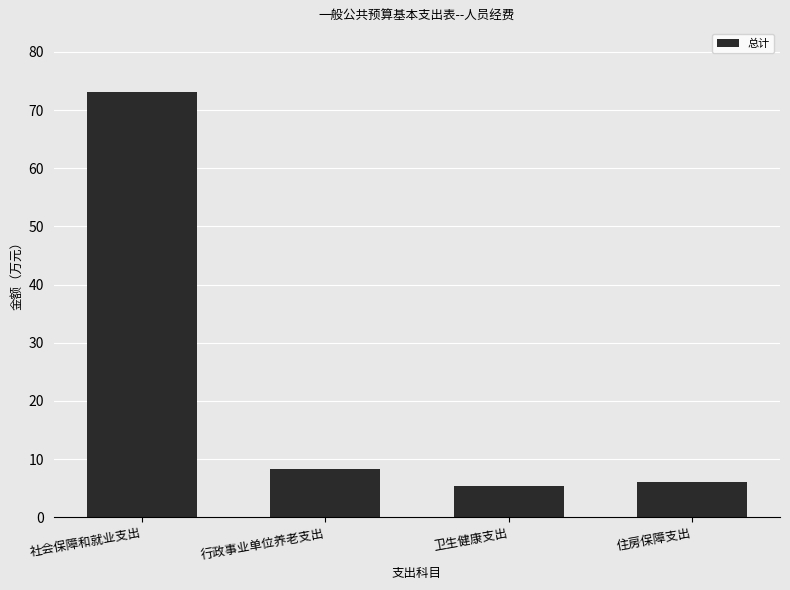

Count the number of values greater than 8.

2